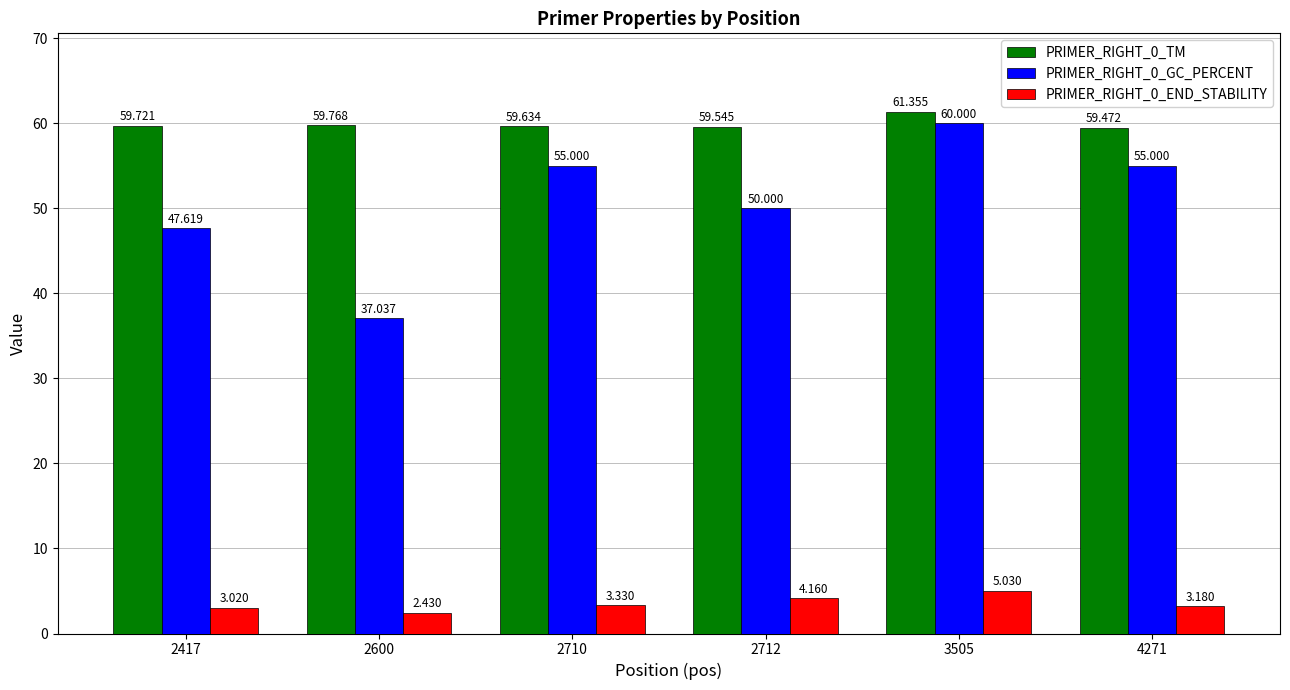

Count the PRIMER_RIGHT_0_TM values in the range 59 to 60.

5